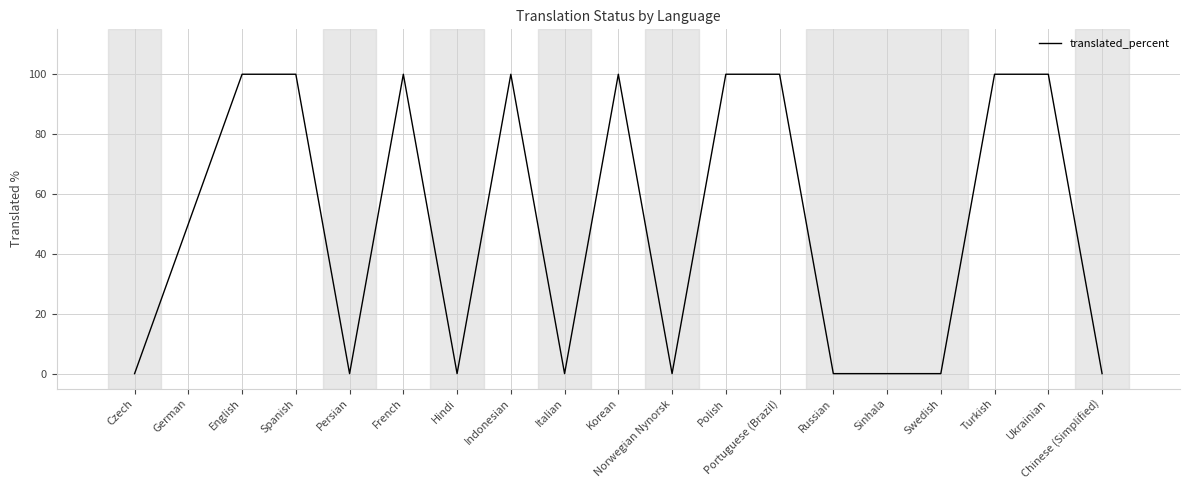

The value at Spanish is 100. True or false?

True